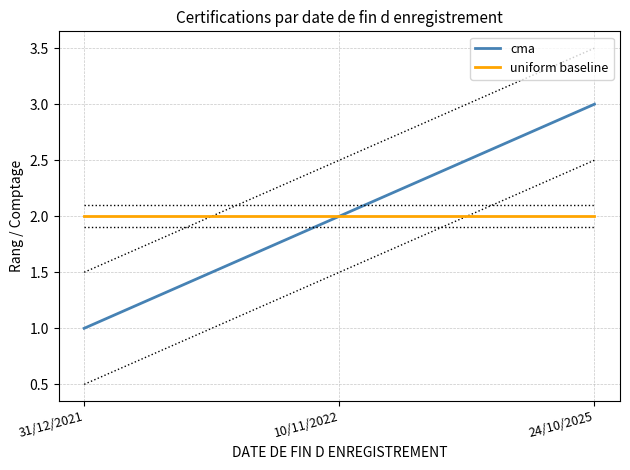

What is the sum of all uniform baseline values?

6